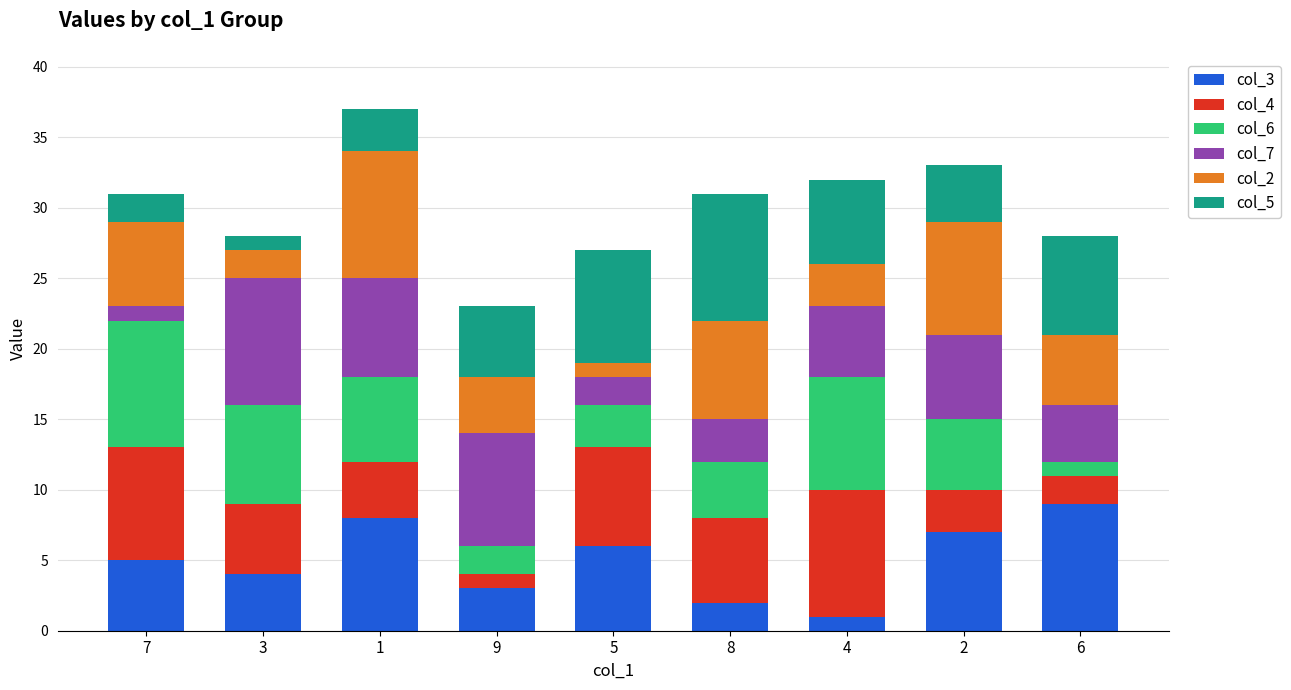

True or false: col_3 has a value of 8 at 1.

True